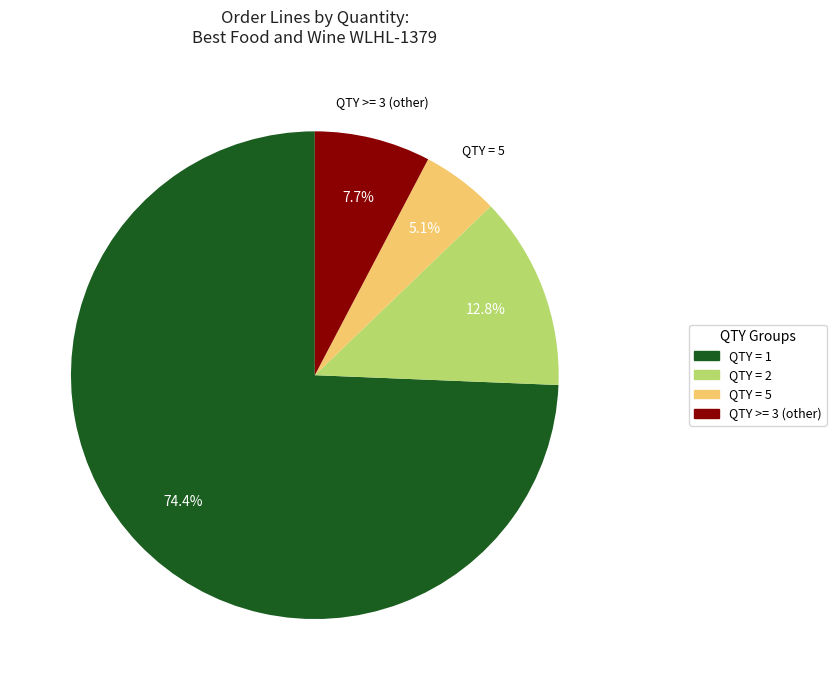

Does any single category account for the majority?

Yes